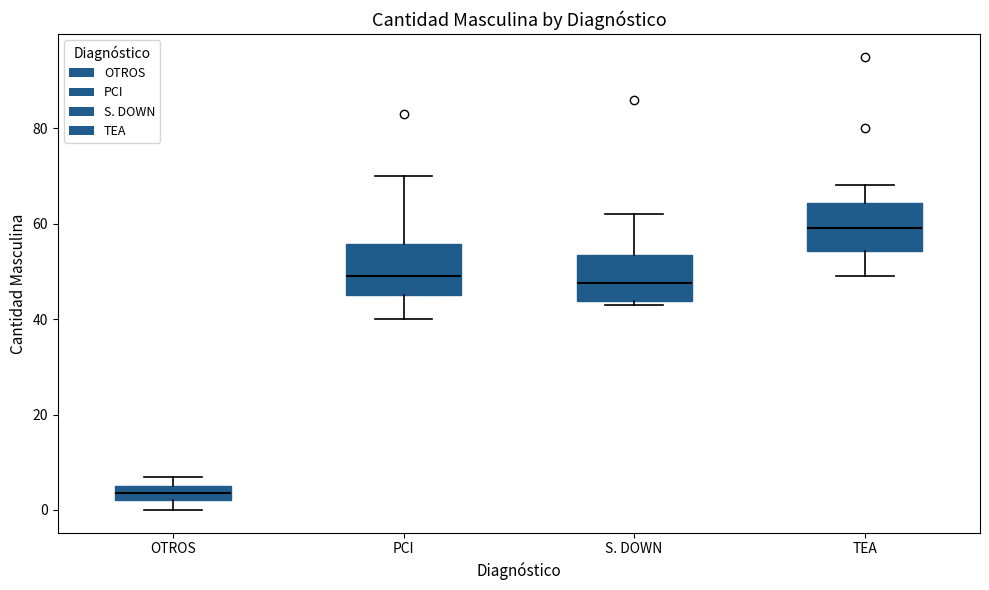

Reading left to right, transcribe this box plot: for each box, give where its median line is, the range the box spans, and where its two whiskers end, as read against the y-axis. The values are not printed on the chart, so give them approximately, as read against the axis.

OTROS: median 4, box 2 to 6, whiskers 0 to 8
PCI: median 50, box 46 to 56, whiskers 40 to 70
S. DOWN: median 48, box 44 to 54, whiskers 44 (just below the box's lower edge) to 62
TEA: median 60, box 54 to 64, whiskers 50 to 68